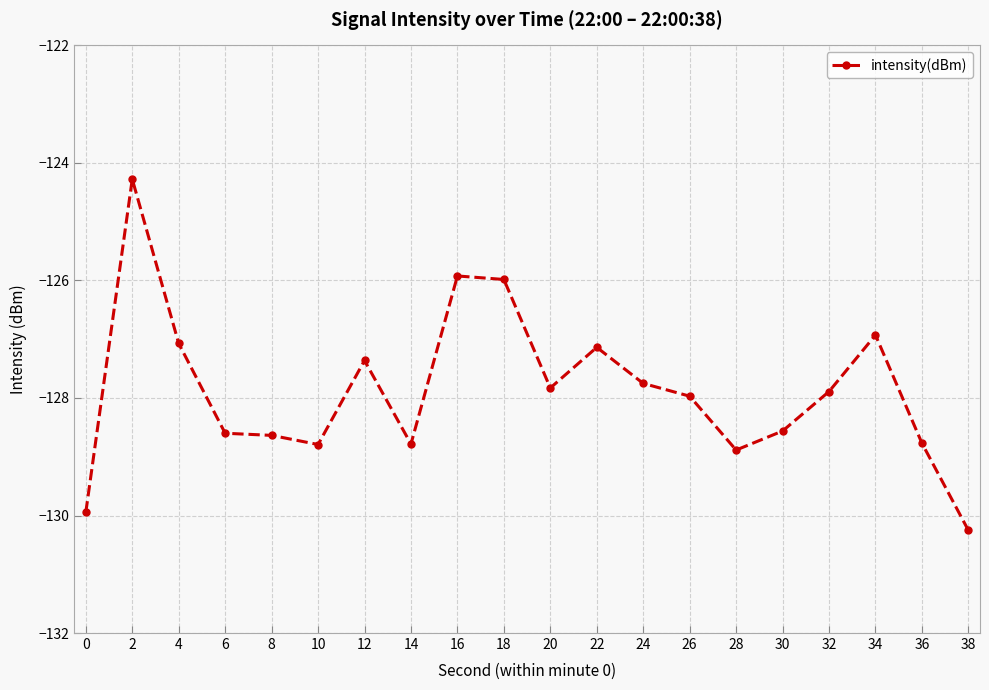

What is the difference between the second highest and second lowest values?

4.0